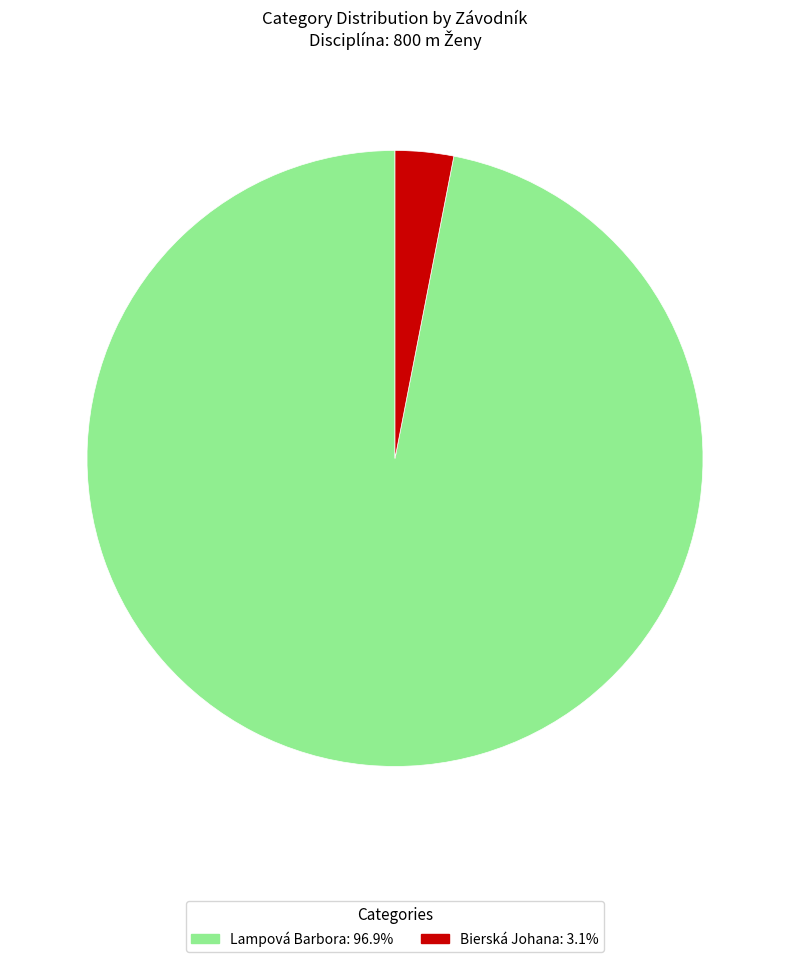

Between Lampová Barbora and Bierská Johana, which is larger?

Lampová Barbora